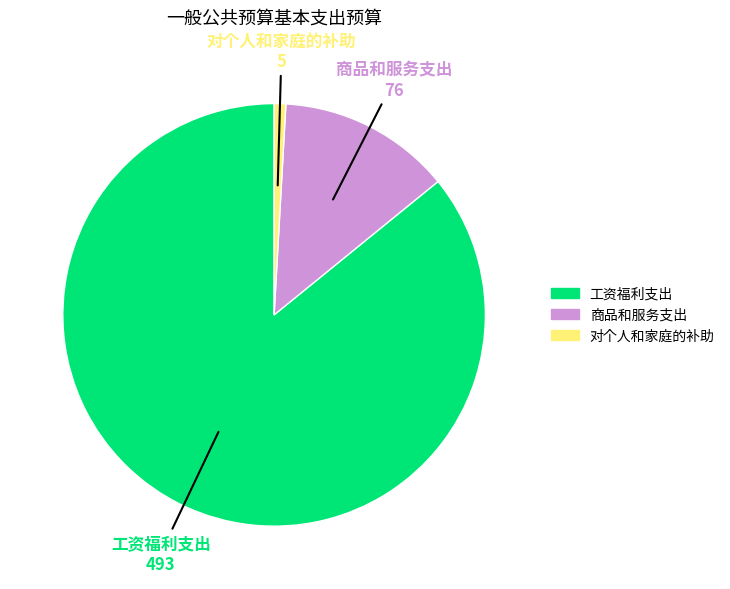

How many segments does this pie chart have?

3